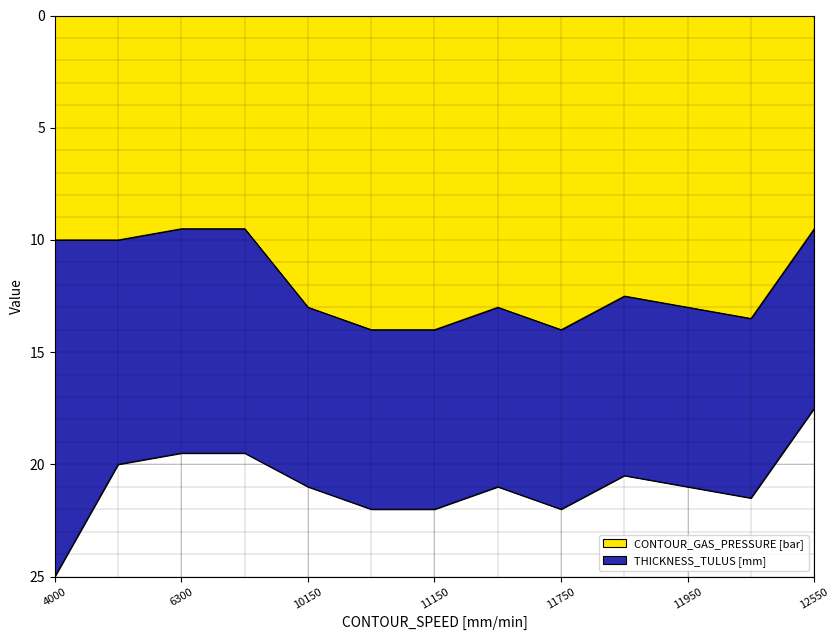

What is the maximum value for CONTOUR_GAS_PRESSURE [bar]?

14.0